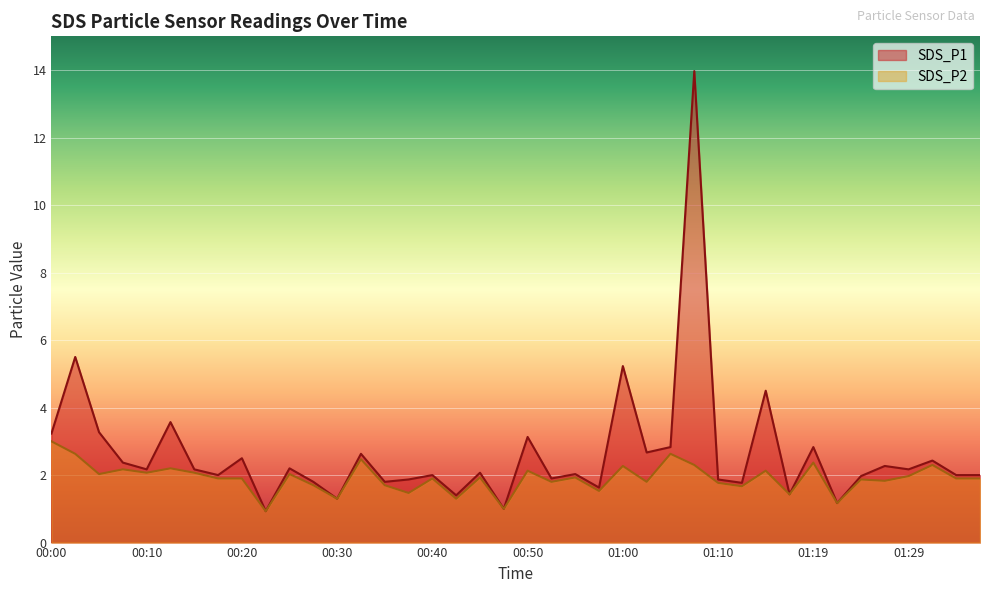

Reading left to right, list all the values displayed in this chart.

SDS_P1: 00:00=3.2	00:03=5.5	00:05=3.3	00:08=2.4	00:10=2.2	00:13=3.6	00:15=2.2	00:18=2.0	00:20=2.5	00:23=0.9	00:25=2.2	00:28=1.8	00:30=1.3	00:33=2.6	00:35=1.8	00:37=1.9	00:40=2.0	00:42=1.4	00:45=2.1	00:47=1.0	00:50=3.1	00:52=1.9	00:55=2.0	00:57=1.6	01:00=5.2	01:02=2.7	01:05=2.8	01:07=14.0	01:10=1.9	01:12=1.8	01:14=4.5	01:17=1.4	01:19=2.8	01:22=1.2	01:24=2.0	01:27=2.3	01:29=2.2	01:32=2.4	01:34=2.0	01:37=2.0
SDS_P2: 00:00=3.0	00:03=2.6	00:05=2.0	00:08=2.2	00:10=2.1	00:13=2.2	00:15=2.1	00:18=1.9	00:20=1.9	00:23=0.9	00:25=2.0	00:28=1.7	00:30=1.3	00:33=2.5	00:35=1.7	00:37=1.5	00:40=1.9	00:42=1.3	00:45=1.9	00:47=1.0	00:50=2.1	00:52=1.8	00:55=1.9	00:57=1.5	01:00=2.3	01:02=1.8	01:05=2.6	01:07=2.3	01:10=1.8	01:12=1.7	01:14=2.1	01:17=1.4	01:19=2.4	01:22=1.2	01:24=1.9	01:27=1.8	01:29=2.0	01:32=2.3	01:34=1.9	01:37=1.9